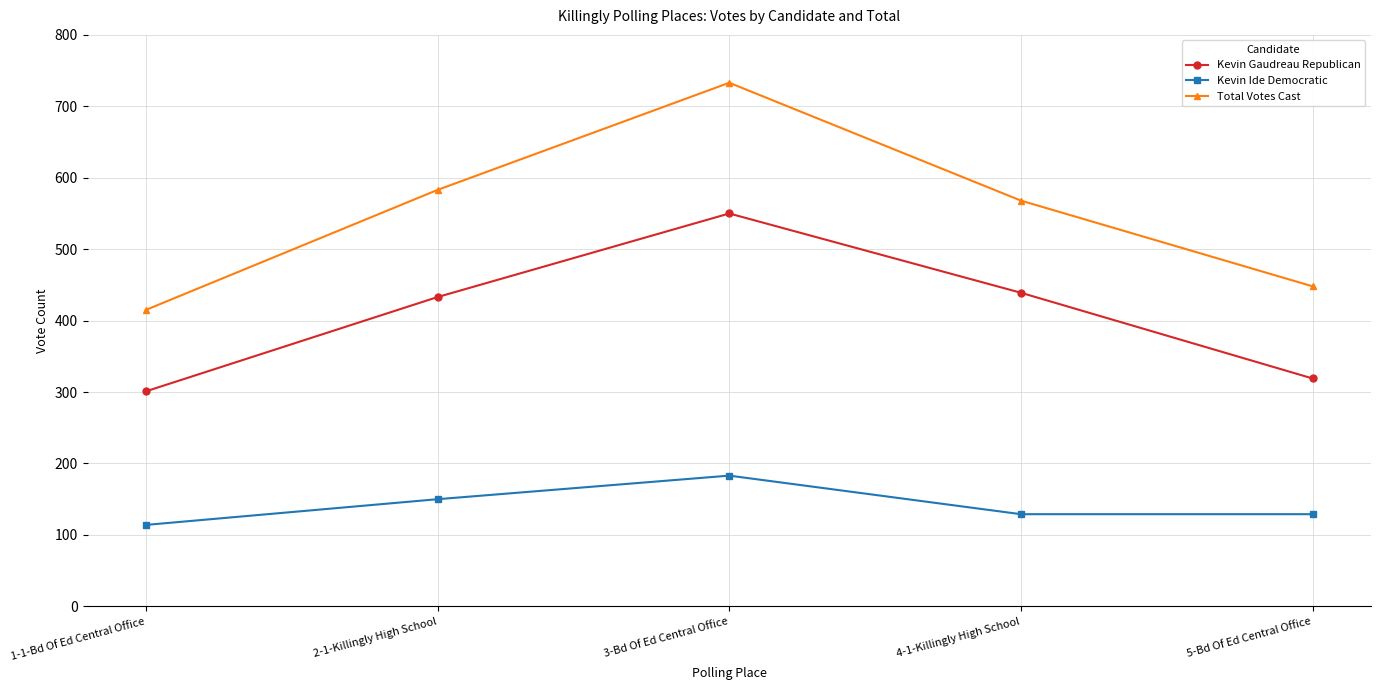

Reading right to left, list all the values displayed in this chart.

Kevin Gaudreau Republican: 319	439	550	433	301
Kevin Ide Democratic: 129	129	183	150	114
Total Votes Cast: 448	568	733	583	415